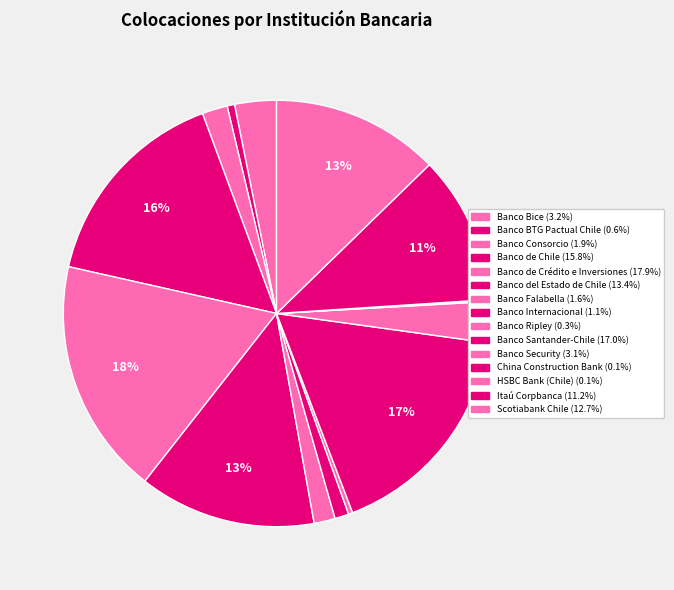

Which slice is the largest?

Banco de Crédito e Inversiones